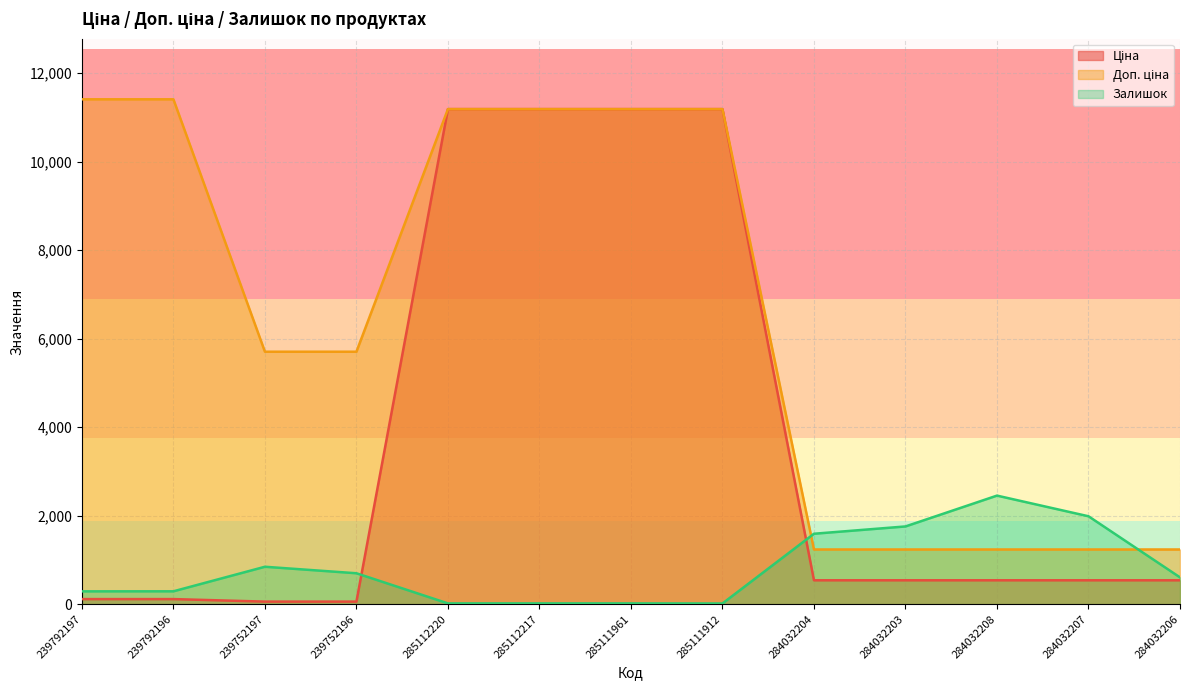

Does the chart have visible grid lines?

Yes